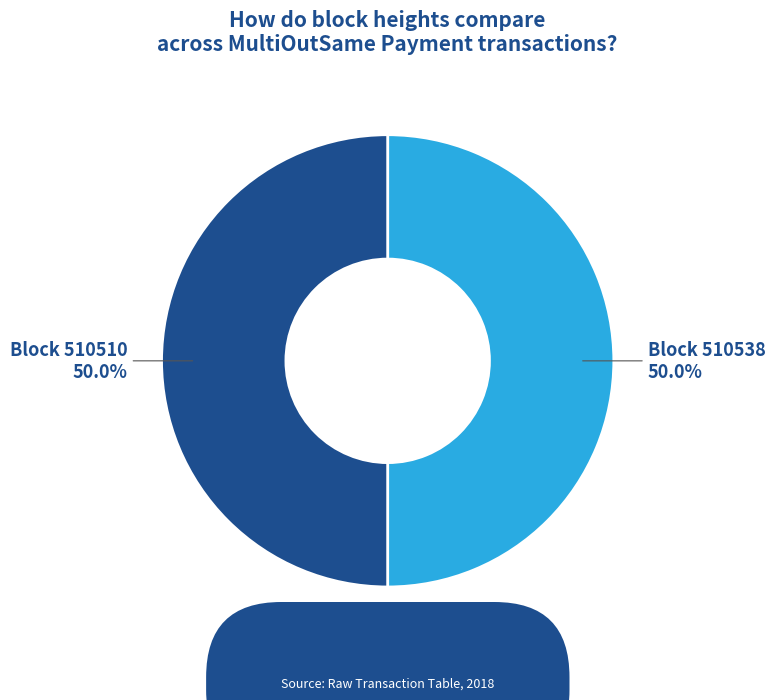

To the nearest percent, what percentage of the pie is 510510?

50%